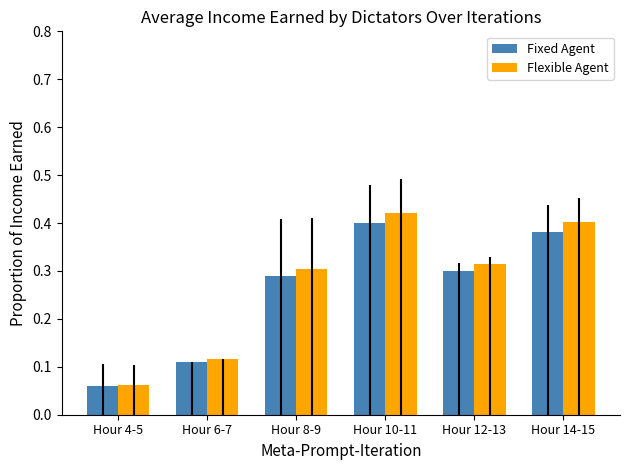

At which label does Fixed Agent reach its peak?

Hour 10-11